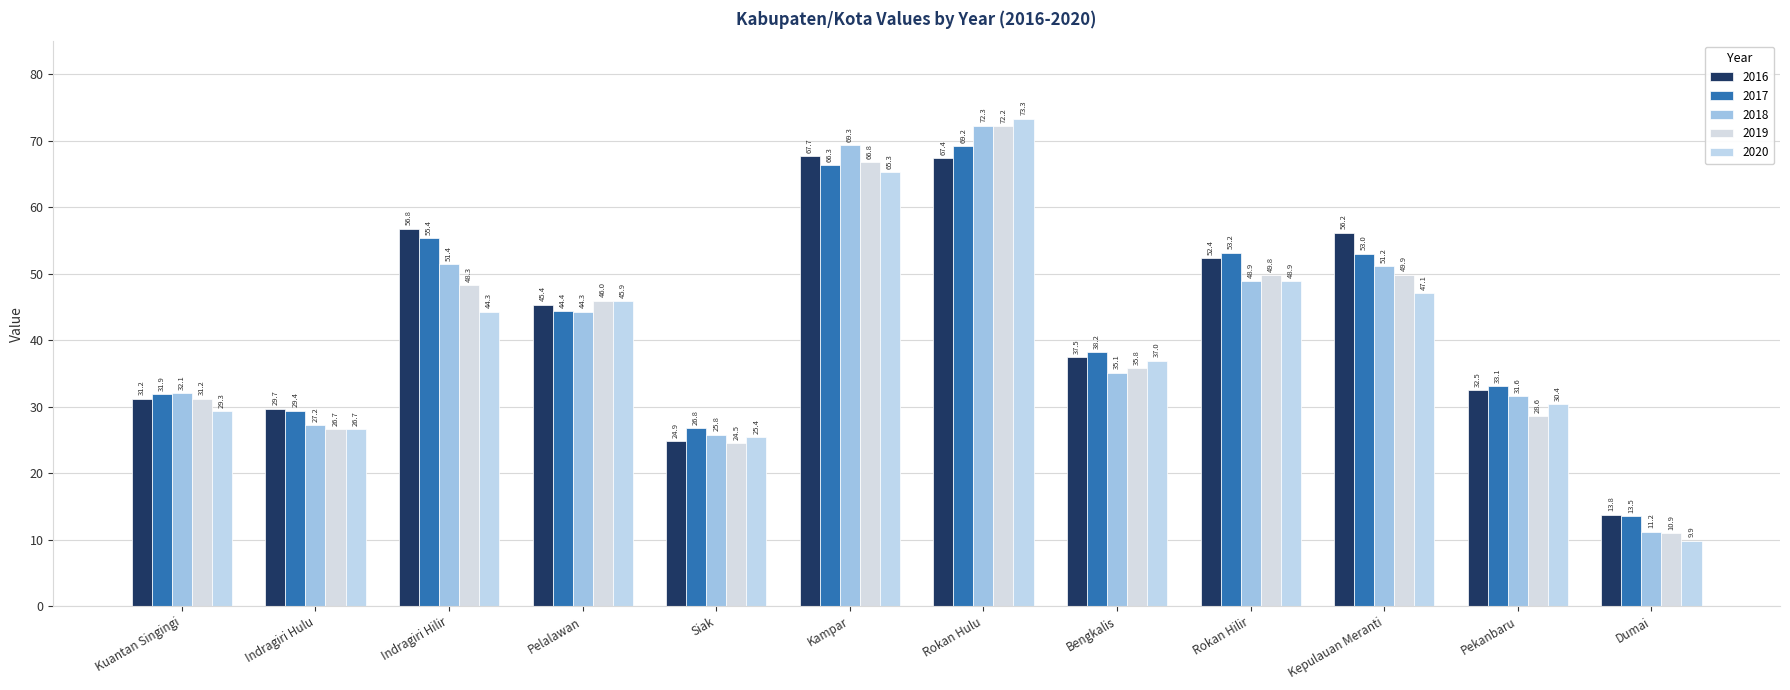

Is the value of 2017 at Rokan Hilir greater than the value of 2018 at Rokan Hilir?

Yes